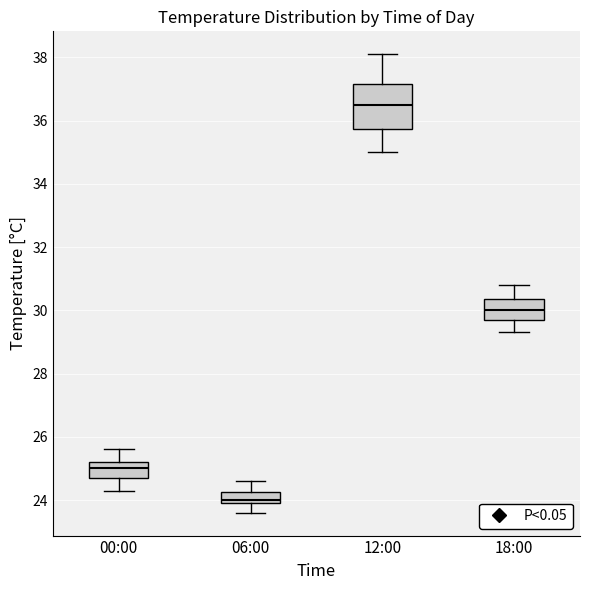

Reading left to right, transcribe this box plot: for each box, give where its median line is, the range the box spans, and where its two whiskers end, as read against the y-axis. The values are not printed on the chart, so give them approximately, as read against the axis.

00:00: median 25.0, box 24.8 to 25.2, whiskers 24.4 to 25.6
06:00: median 24.0 (just above the box's lower edge), box 24.0 to 24.2, whiskers 23.6 to 24.6
12:00: median 36.6, box 35.8 to 37.2, whiskers 35.0 to 38.2
18:00: median 30.0, box 29.8 to 30.4, whiskers 29.4 to 30.8